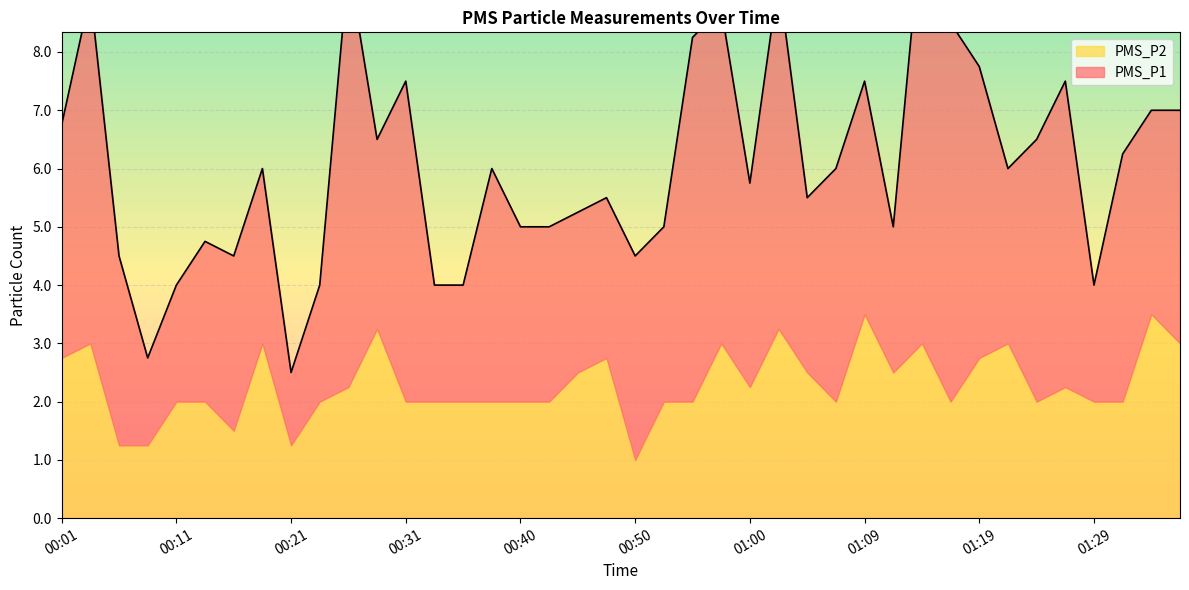

How many interior local valleys does the PMS_P1 series have?

10